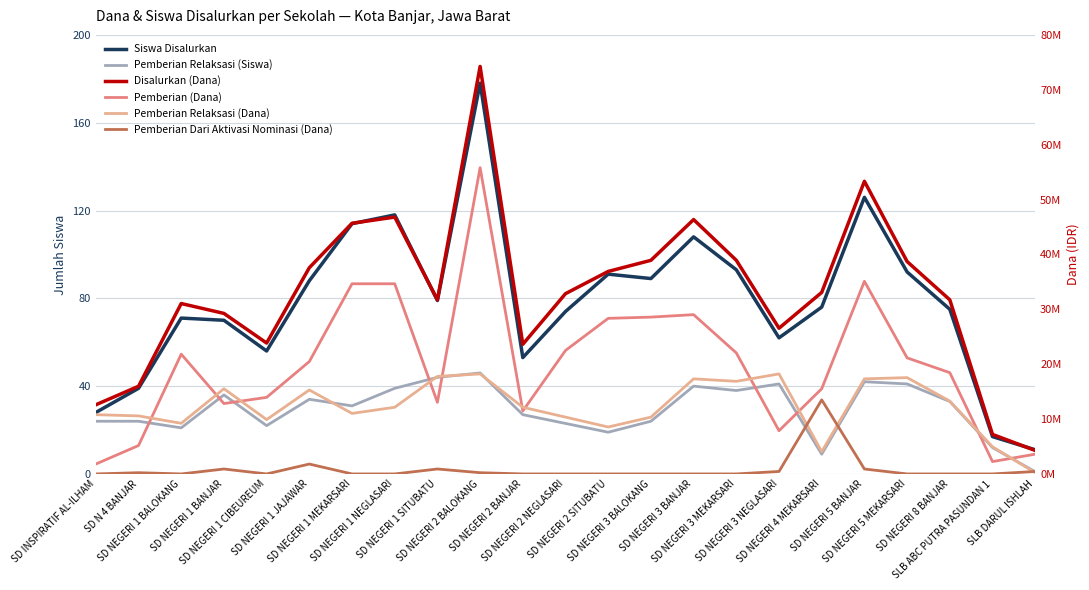

How many interior local valleys does the Pemberian Relaksasi (Dana) series have?

6